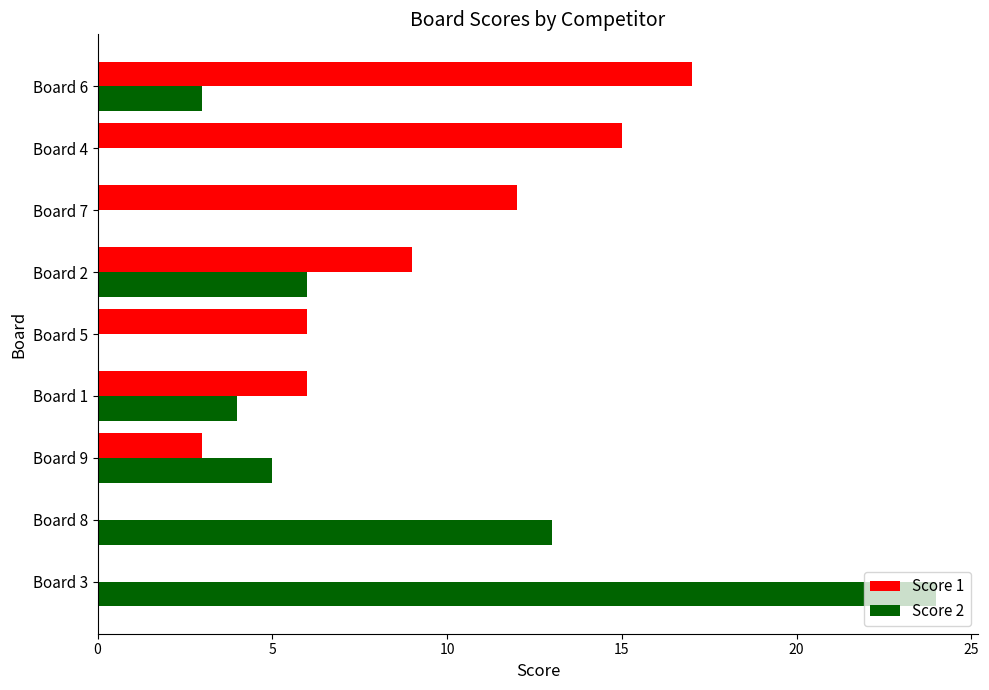

What is the average value of the Score 1 series?

8